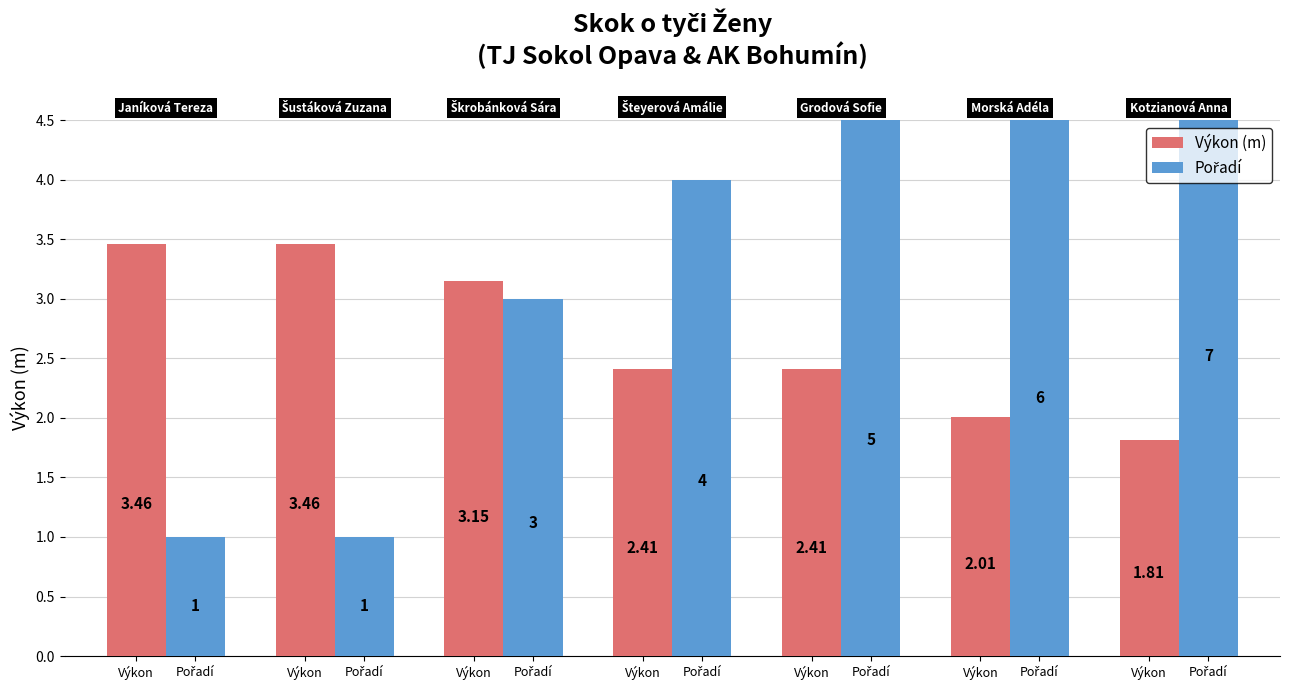

How many bars are there in each group?

2